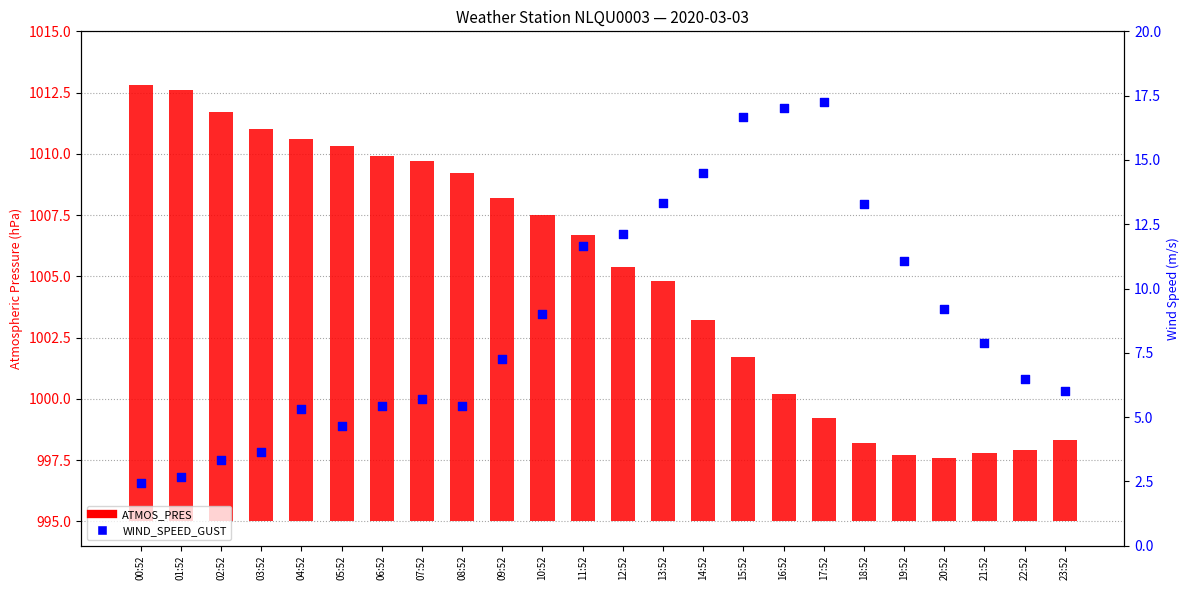

Which series reaches the minimum Y coordinate?

WIND_SPEED_GUST